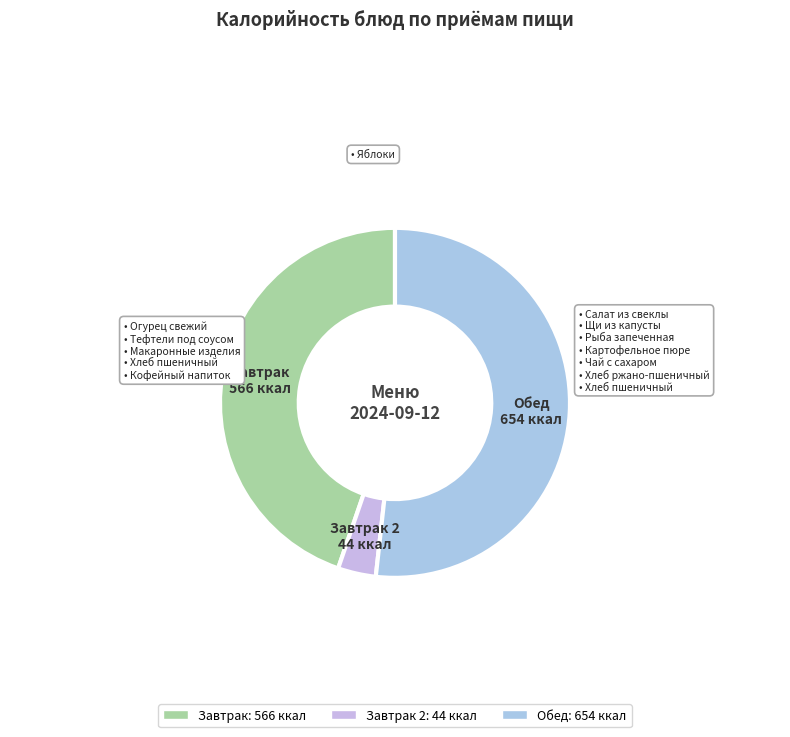

Between Обед and Завтрак 2, which is larger?

Обед